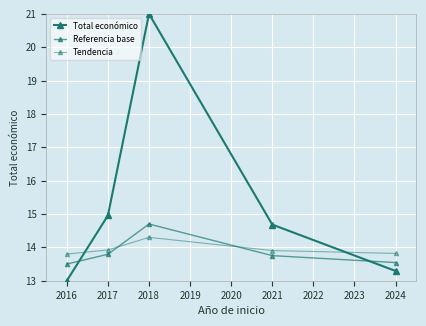

What is the difference between the Referencia base values at 2017 and 2018?

0.9